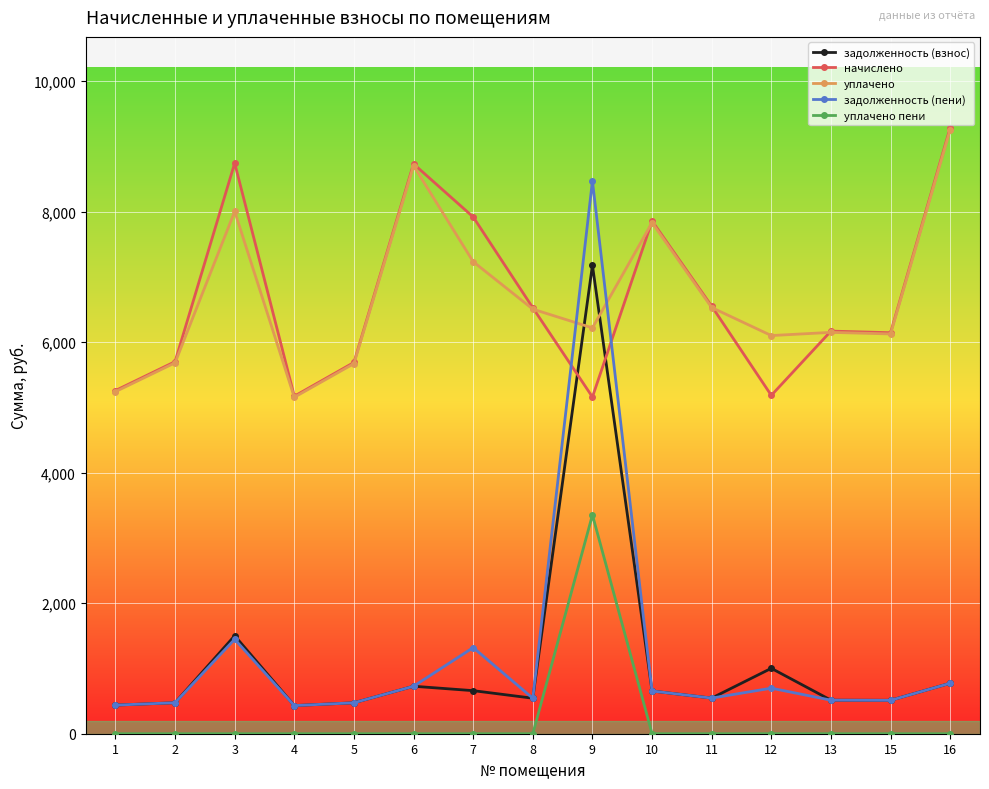

What is the total value across all series at 4?

11187.5